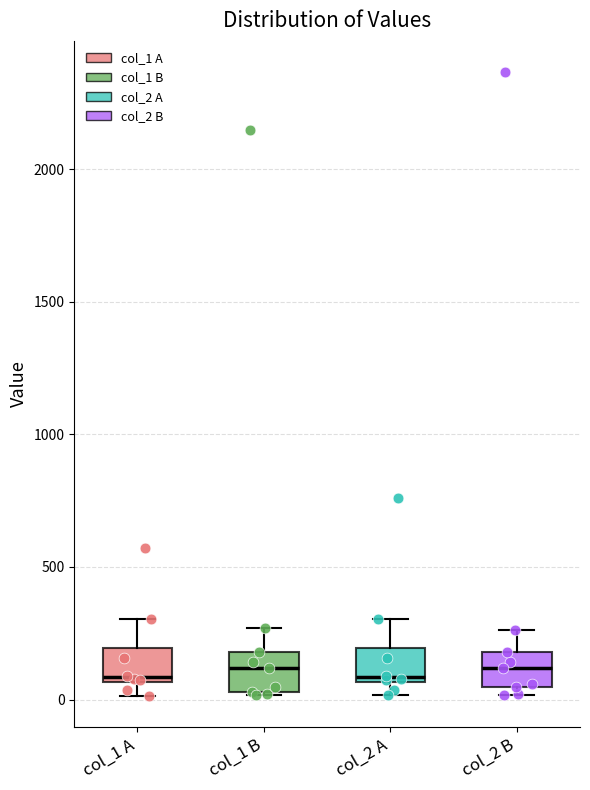

Where is the upper edge of the box for col_2 B on the y-axis? The values are not printed on the chart, so give them approximately, as read against the axis.

200